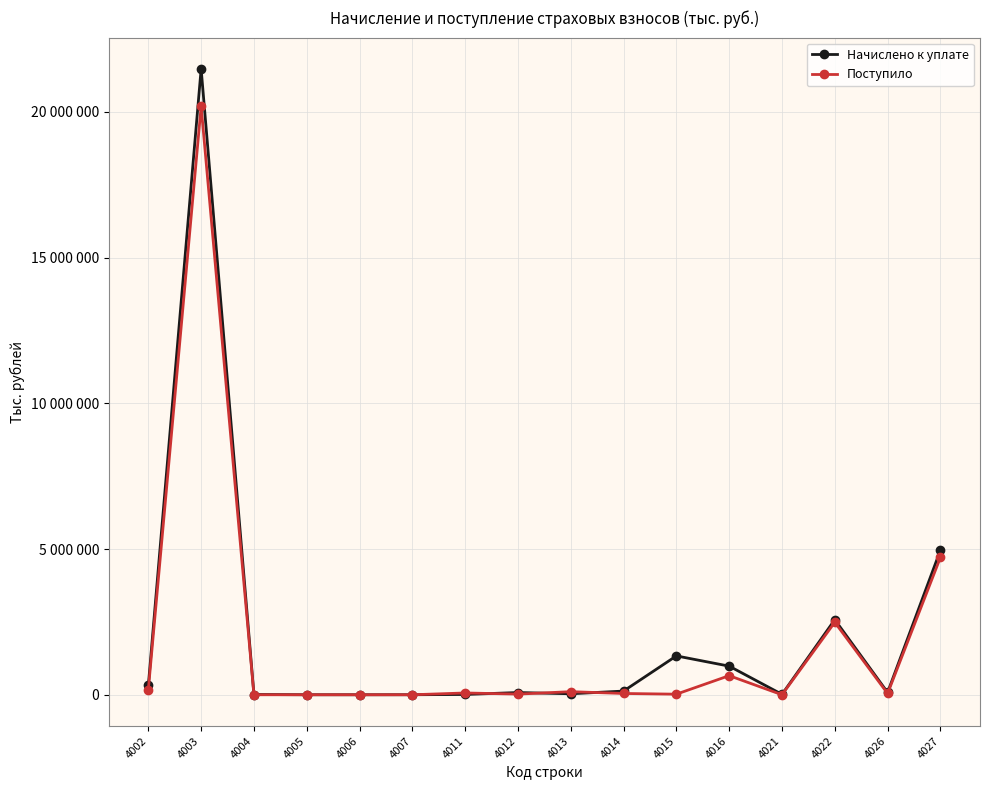

What is the difference between the highest and lowest values at 4026?

35891